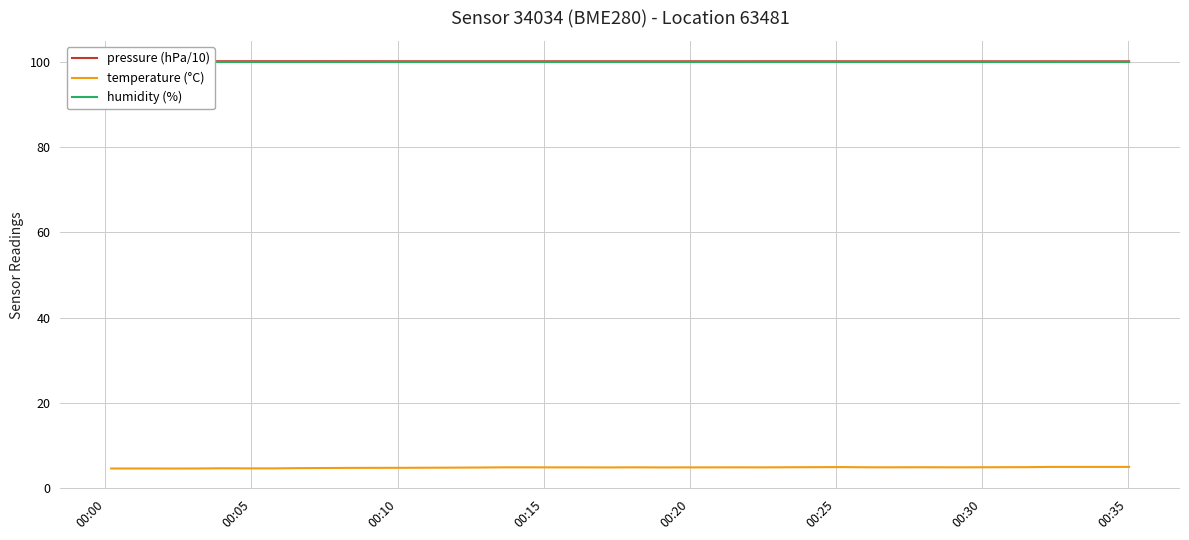

What is the lowest value of the pressure (hPa/10) series?

100.1